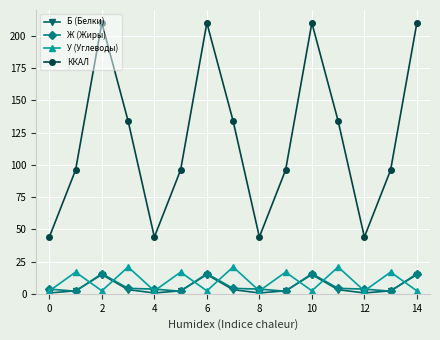

How many interior local valleys does the ККАЛ series have?

3